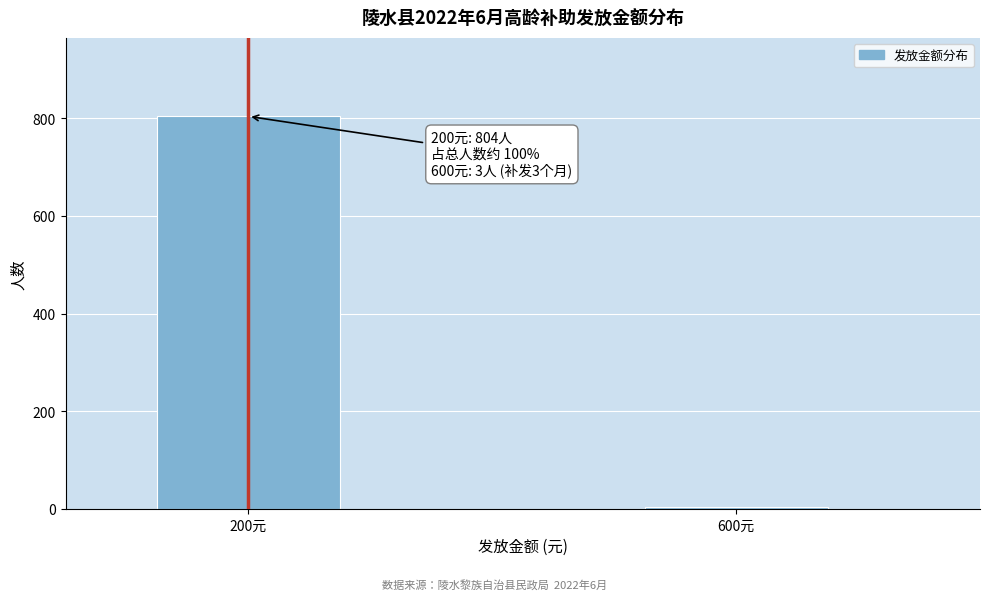

Reading right to left, list all the values displayed in this chart.

3	804